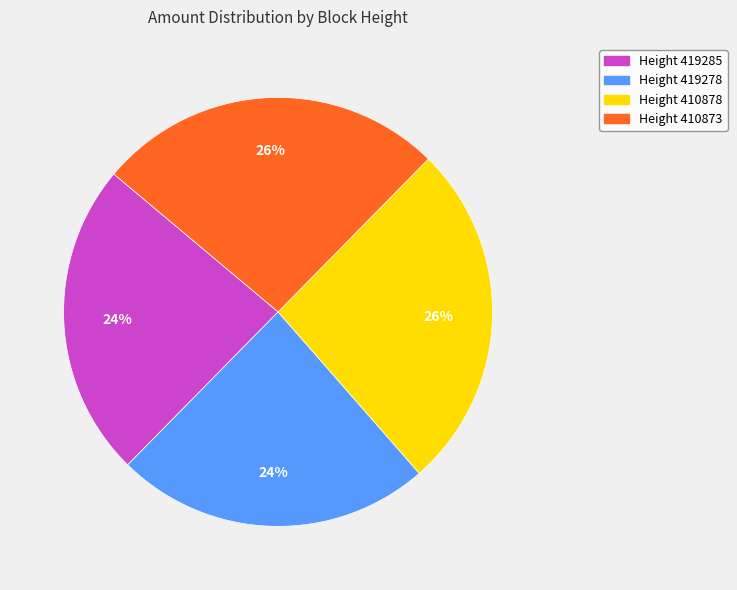

Is there any slice that represents more than half of the pie?

No